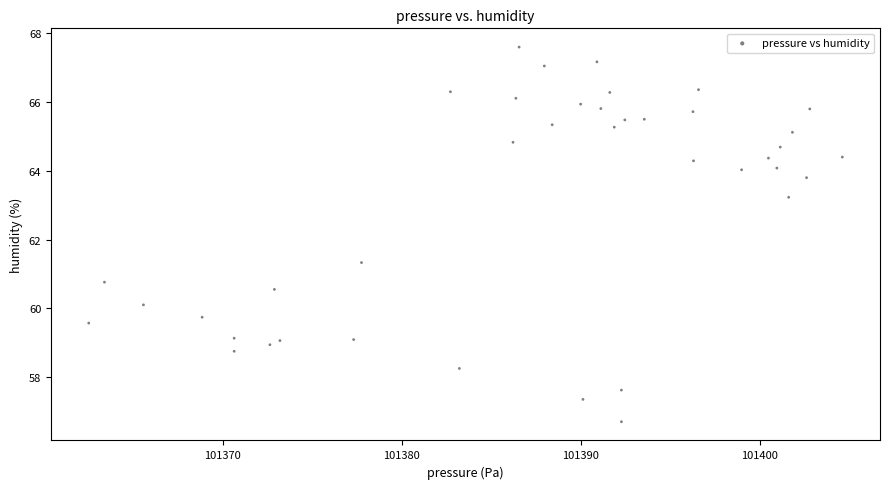

What is the range of X values (max minus min)?

42.1